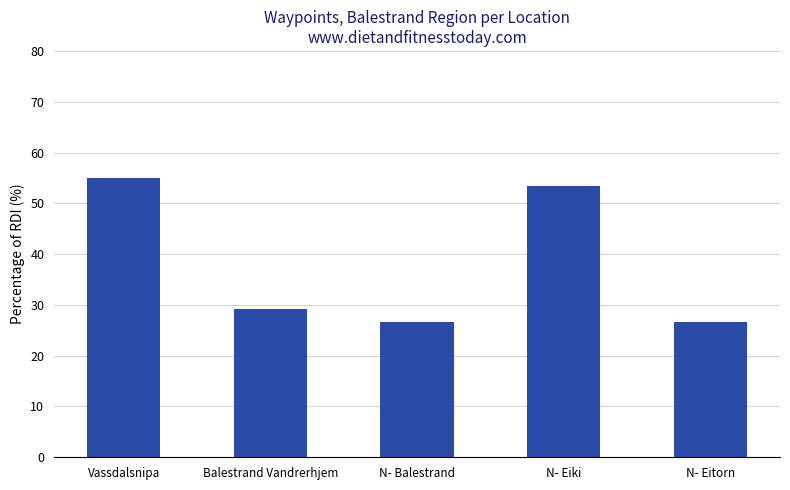

Reading right to left, extract all data points from this chart.

N- Eitorn=26.7	N- Eiki=53.3	N- Balestrand=26.7	Balestrand Vandrerhjem=29.1	Vassdalsnipa=55.0